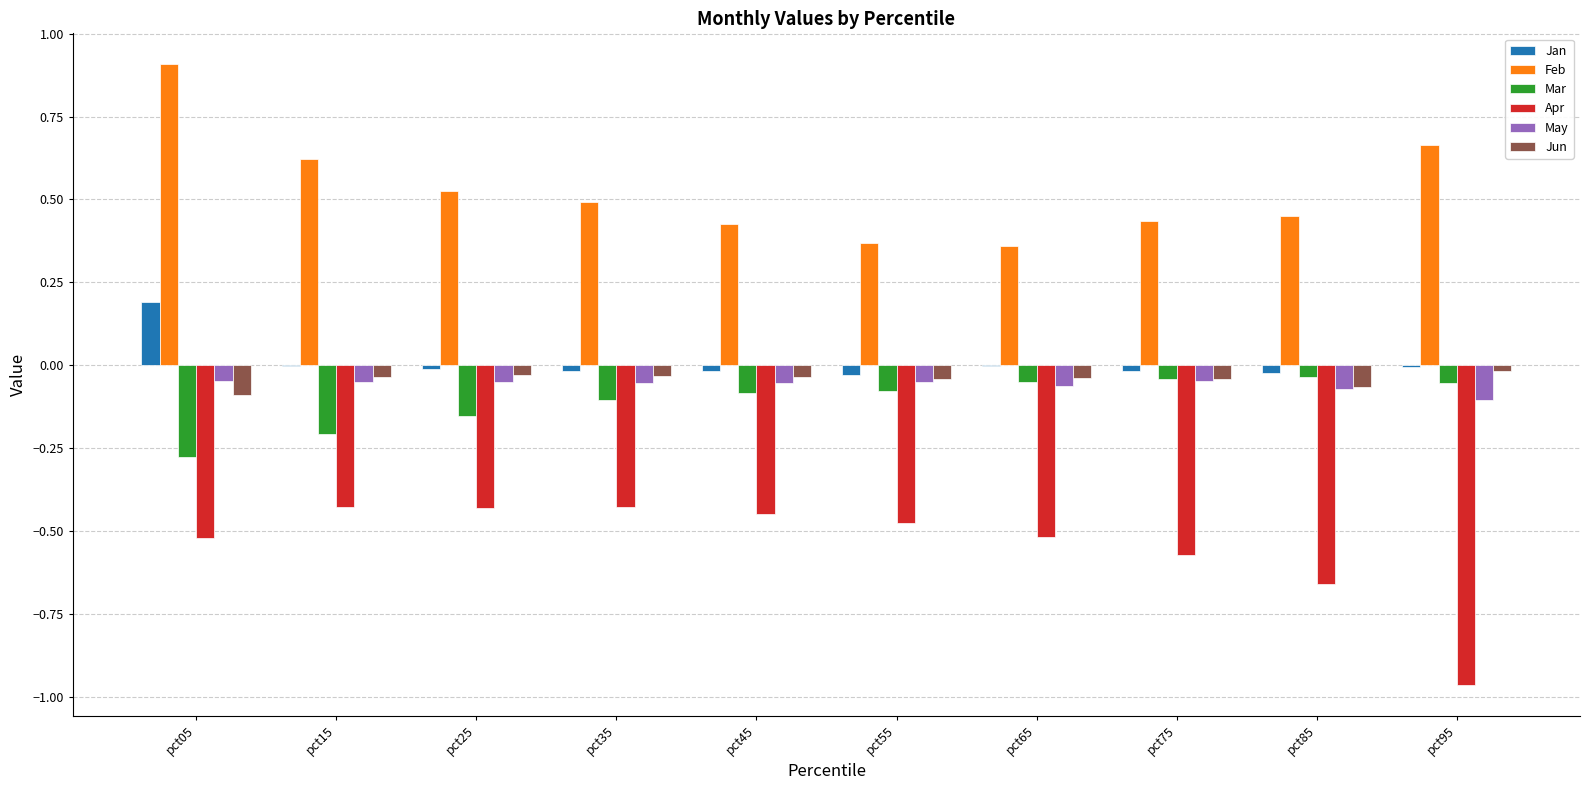

At which category is the sum across all series the highest?

pct05